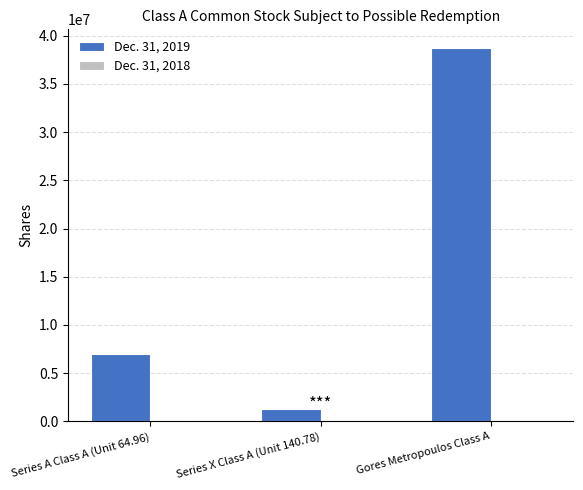

Reading left to right, list all the values displayed in this chart.

6956100	1251971	38713476